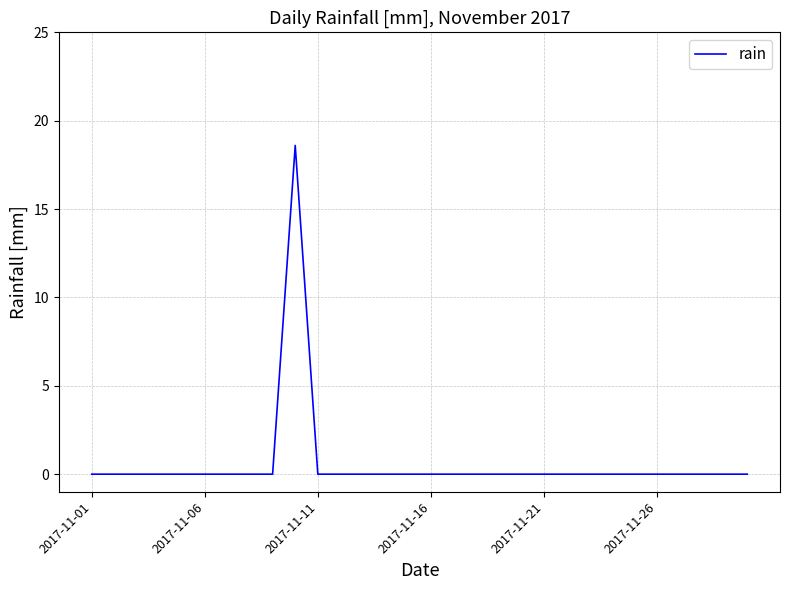

Is this an area chart (filled region under the line)?

No